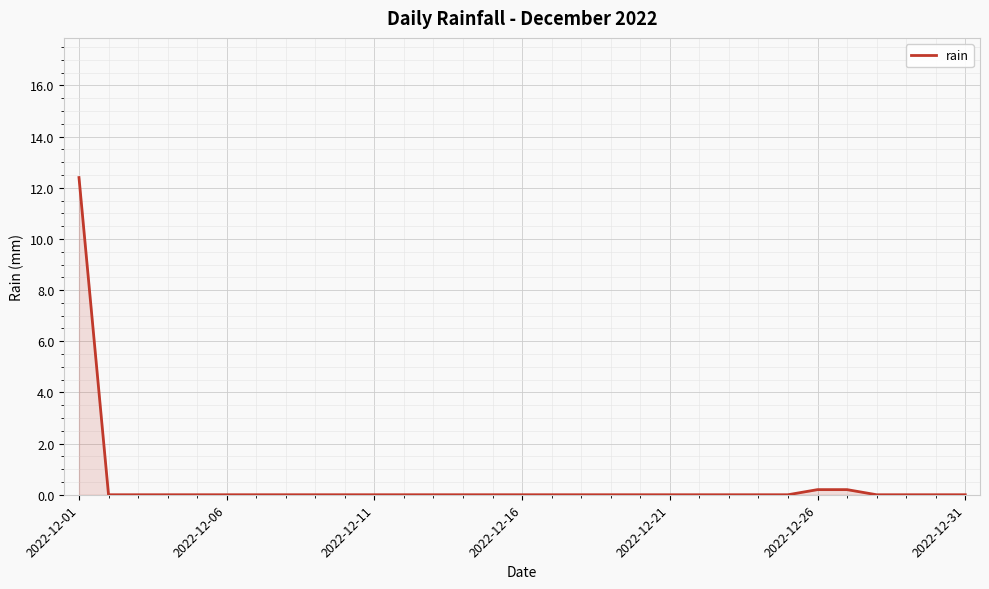

What is the maximum value shown in the chart?

12.4